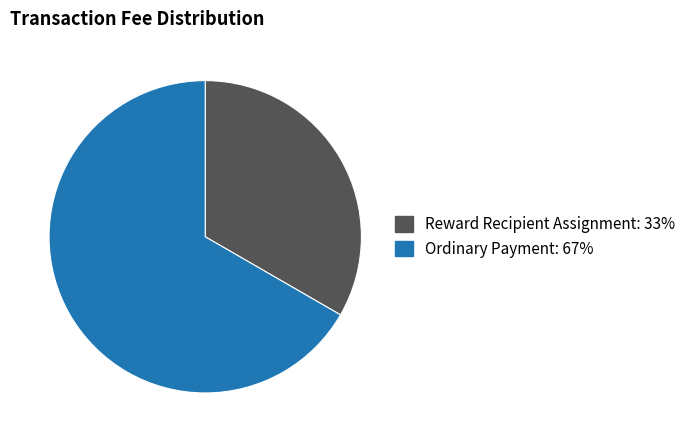

Which slice is the smallest?

Reward Recipient Assignment